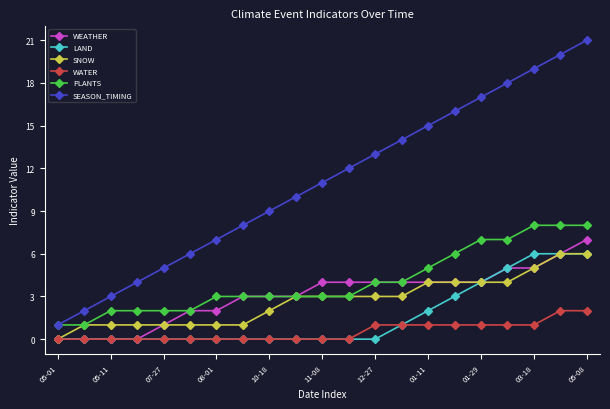

Does the chart have visible grid lines?

No